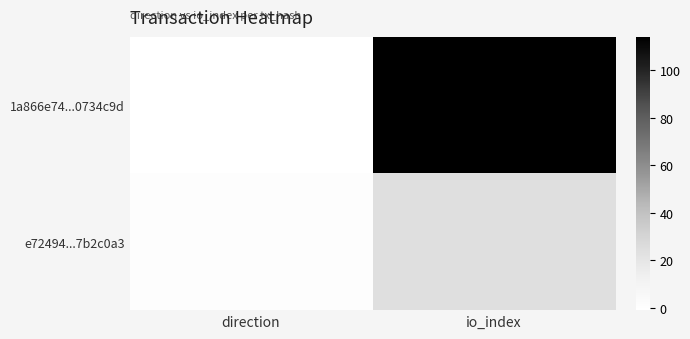

Reading left to right, list all the values displayed in this chart.

1a866e74...0734c9d: direction=-1	io_index=114
e72494...7b2c0a3: direction=1	io_index=24